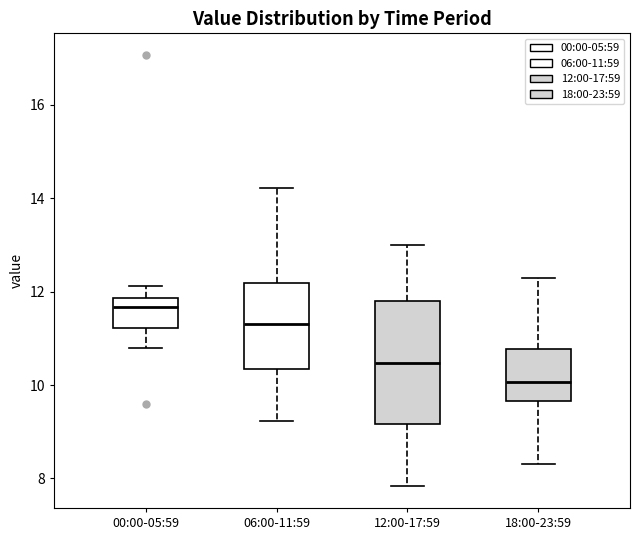

Which box has the highest median line?

00:00-05:59